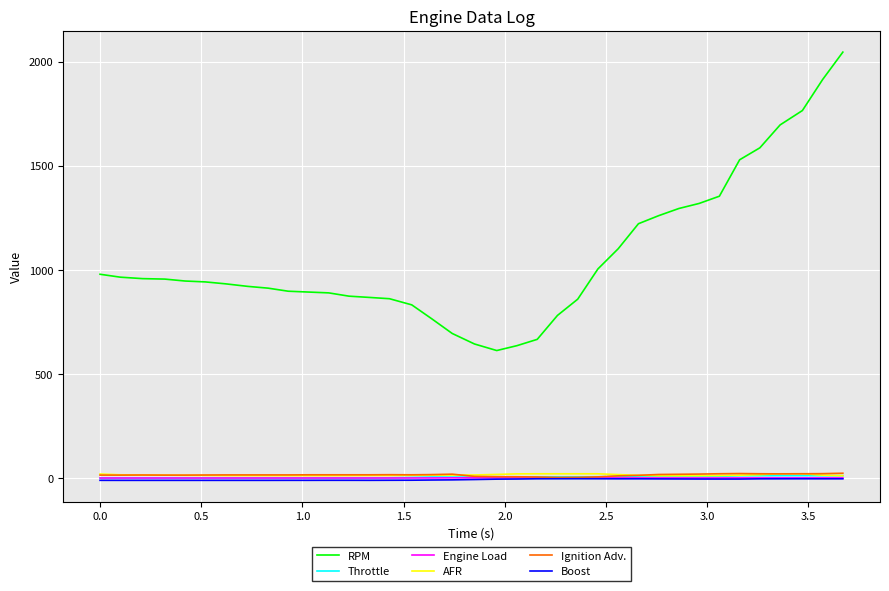

Which series has the largest range (max minus min)?

RPM